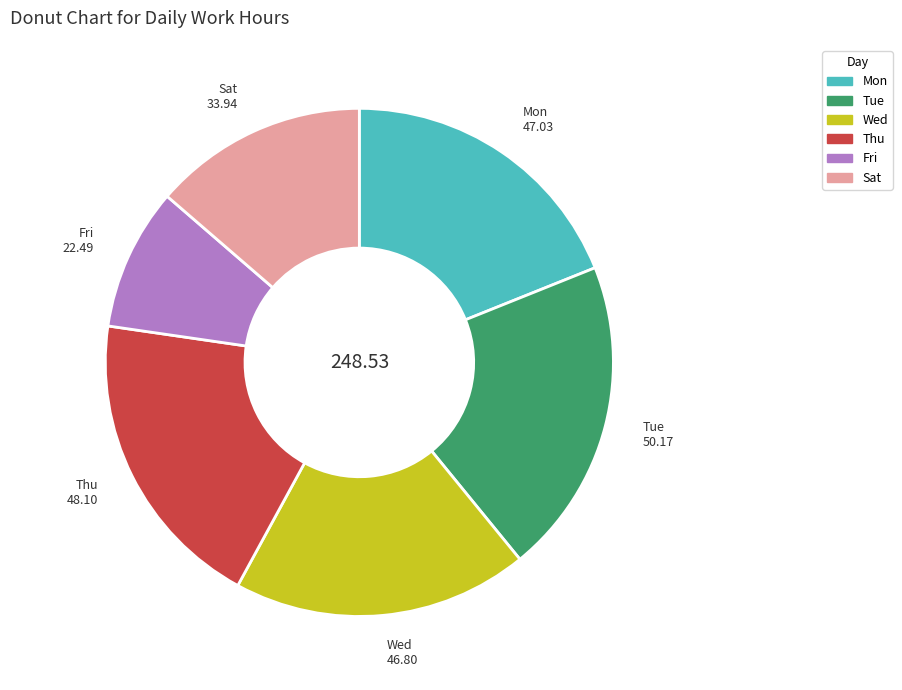

Count the number of slices in the pie.

6